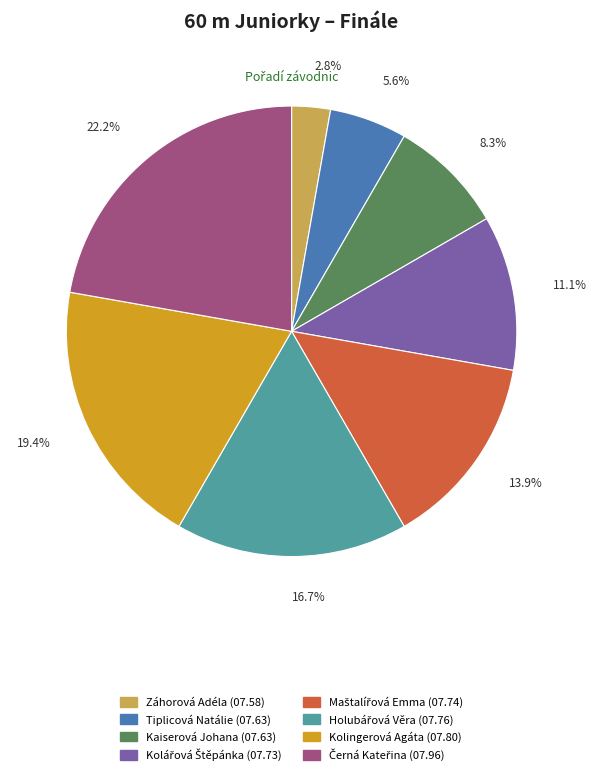

What portion of the pie excludes Kolingerová Agáta?

80.6%